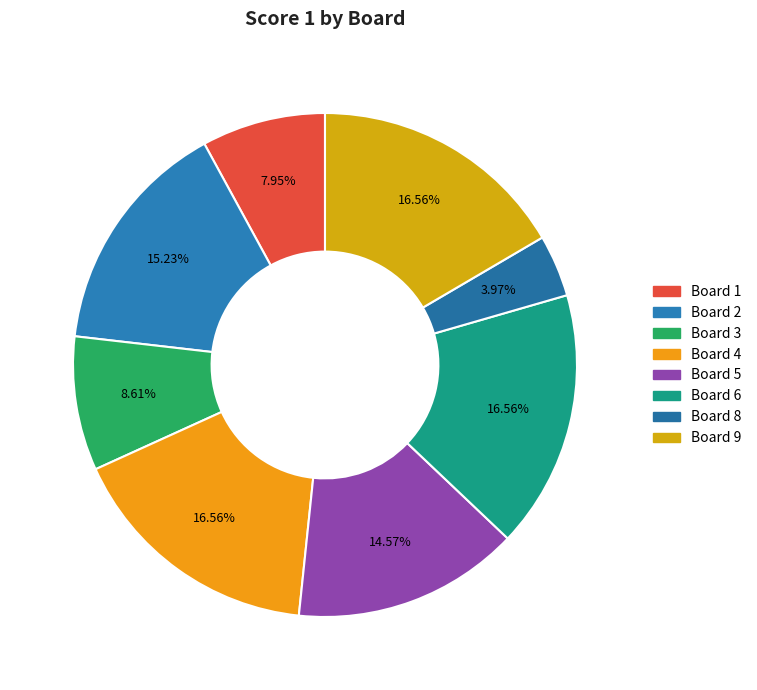

What percentage do Board 5 and Board 6 together represent?

31.1%